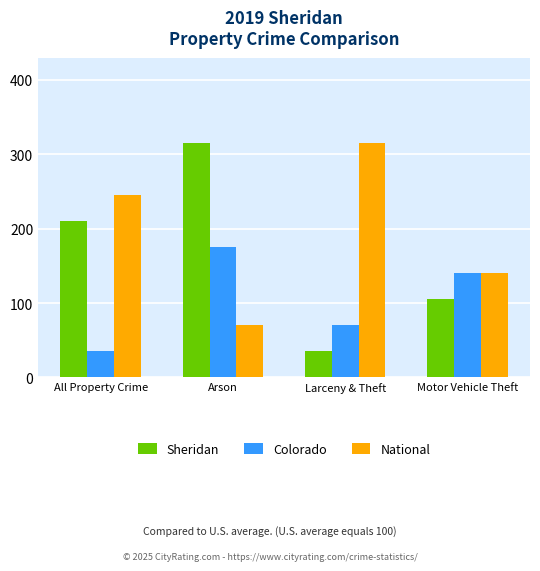

What is the total value across all series at Arson?

560